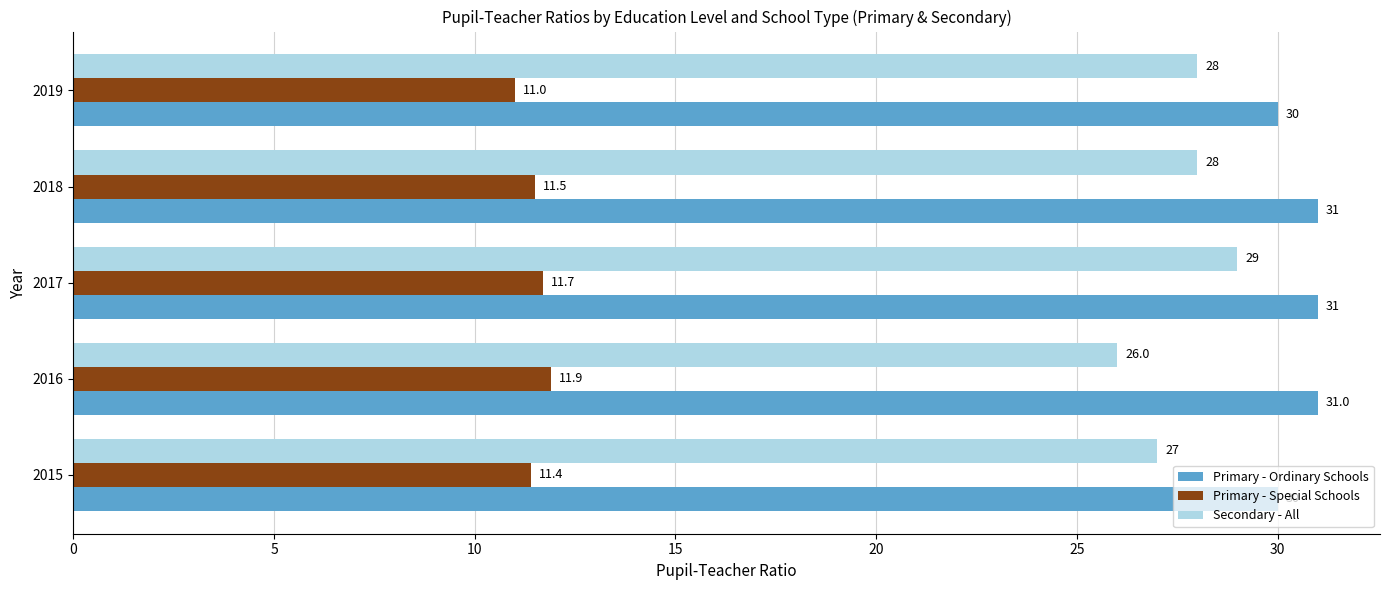

Rank the series by their maximum value, from highest to lowest.

Primary - Ordinary Schools, Secondary - All, Primary - Special Schools